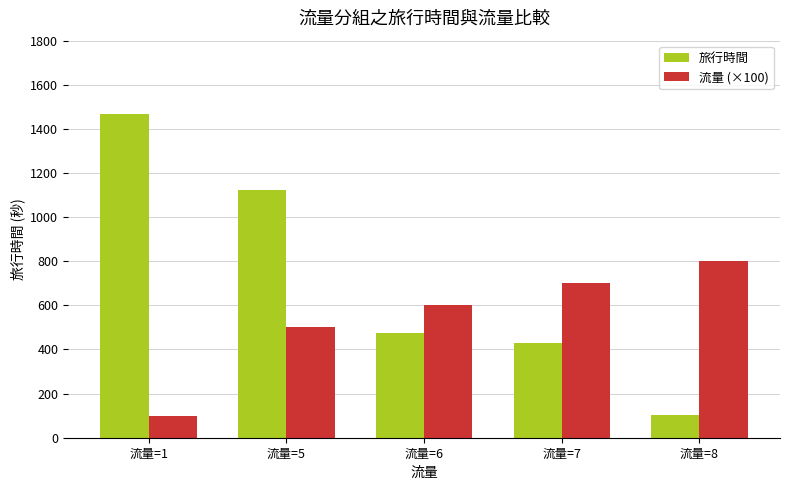

What is the sum of all 旅行時間 values?

3598